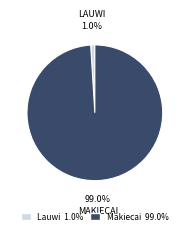

What is the majority slice?

Makiecai